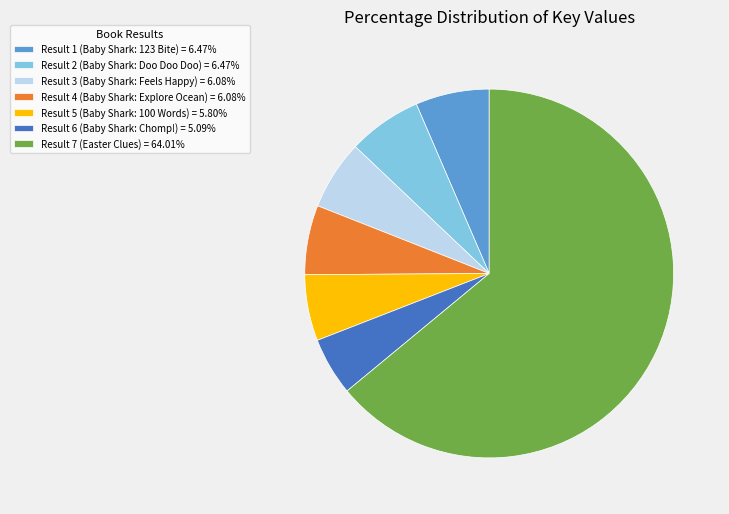

Approximately how many times larger is the value at Result 1 (Baby Shark: 123 Bite) compared to Result 7 (Easter Clues)?

0.1